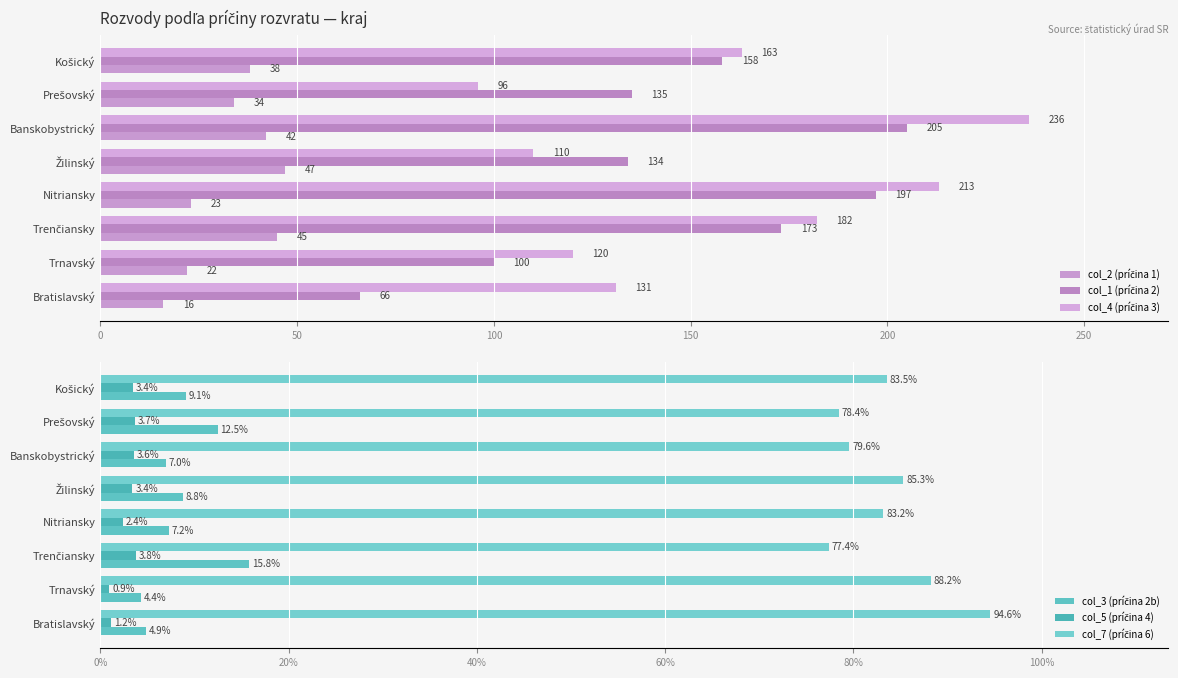

The col_5 (príčina 4) series shows 0.9 at Trnavský. True or false?

True